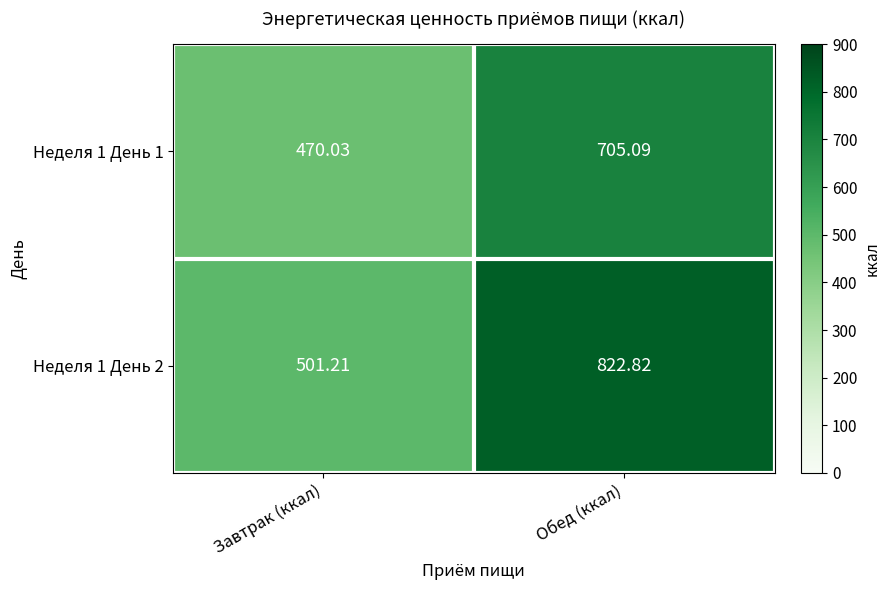

What is the total value across all series at Завтрак (ккал)?

971.2